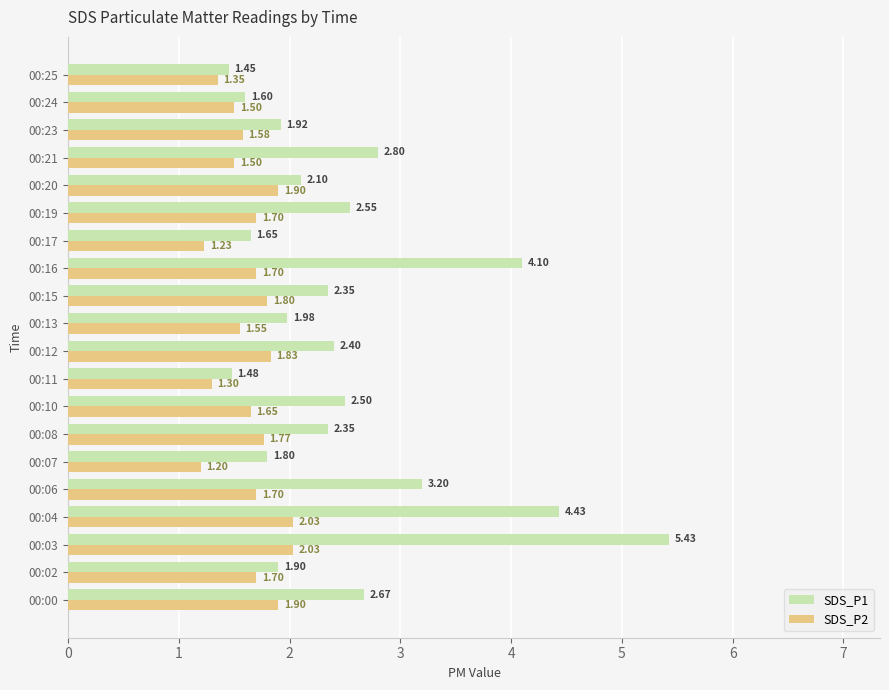

At which label does SDS_P1 reach its peak?

00:03